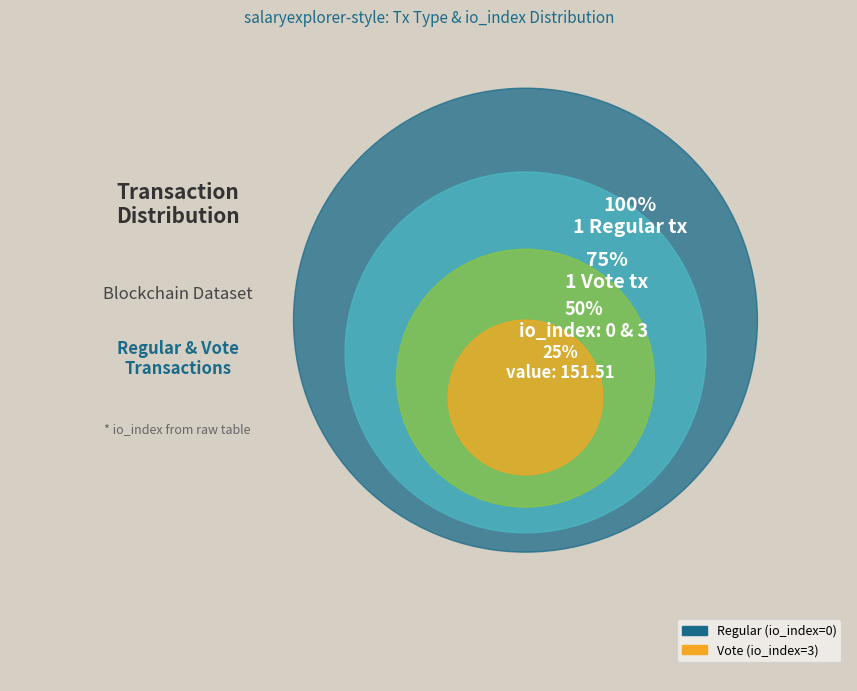

What is the change in value from Regular (io_index=0) to Vote (io_index=3)?

+3